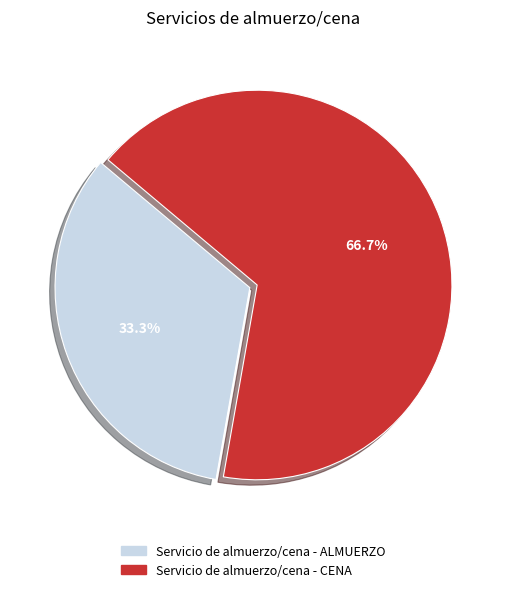

Which has a higher value, Servicio de almuerzo/cena - ALMUERZO or Servicio de almuerzo/cena - CENA?

Servicio de almuerzo/cena - CENA